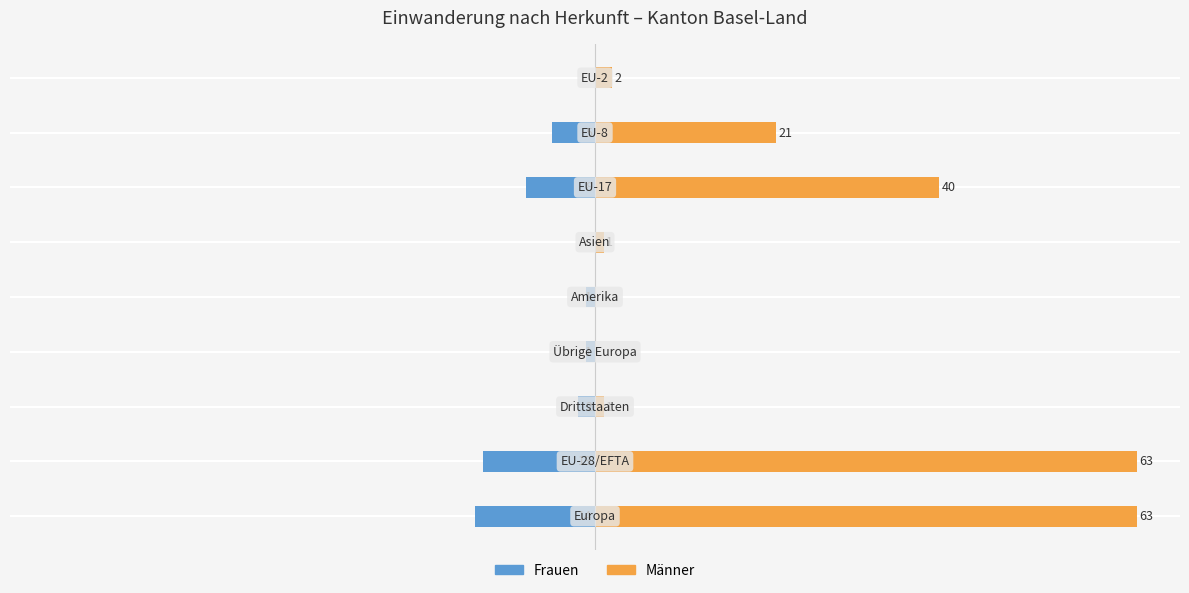

The Männer series shows 97 at 0. True or false?

False